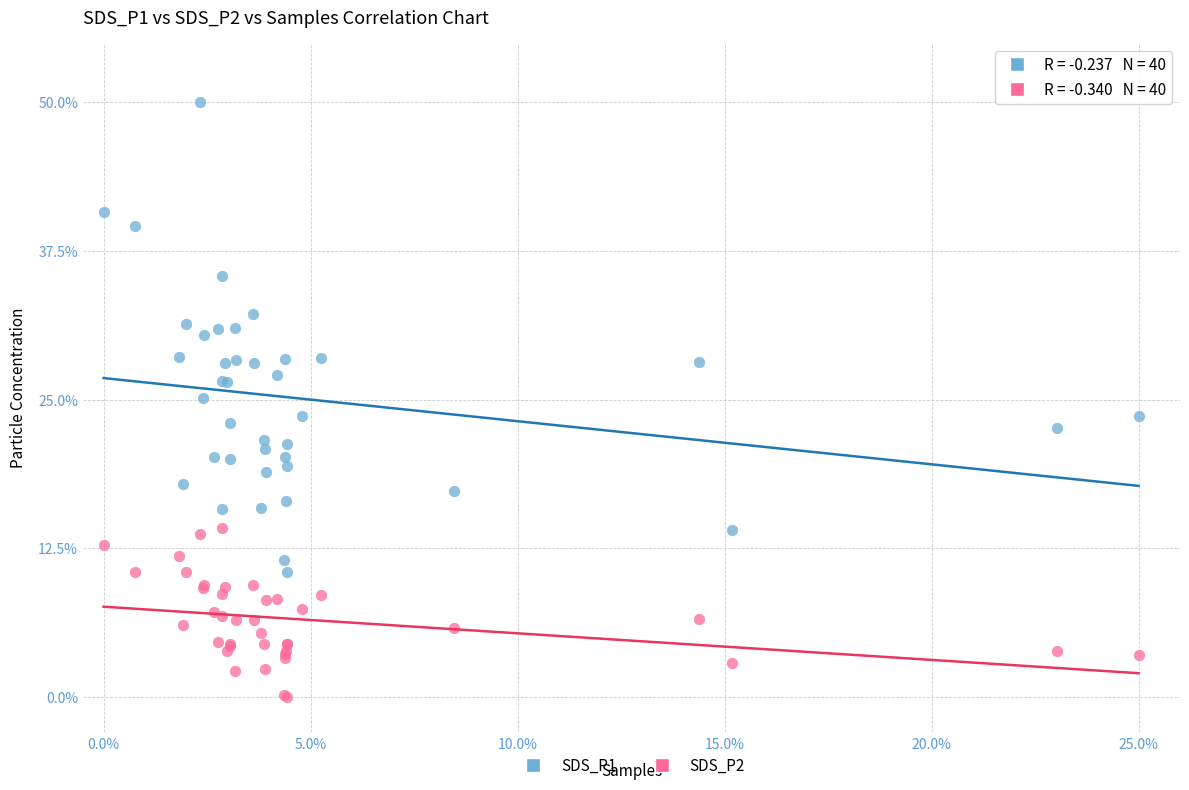

Which series contains the lowest Y value?

SDS_P2